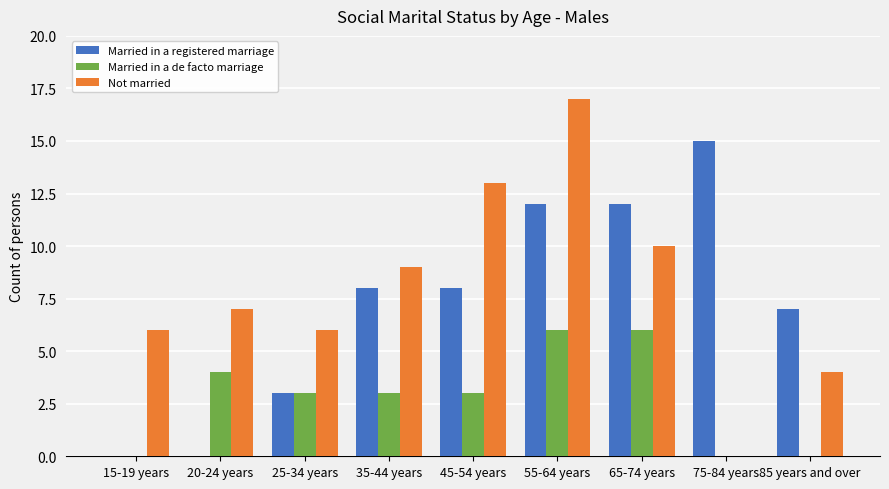

The Not married series shows 17 at 55-64 years. True or false?

True